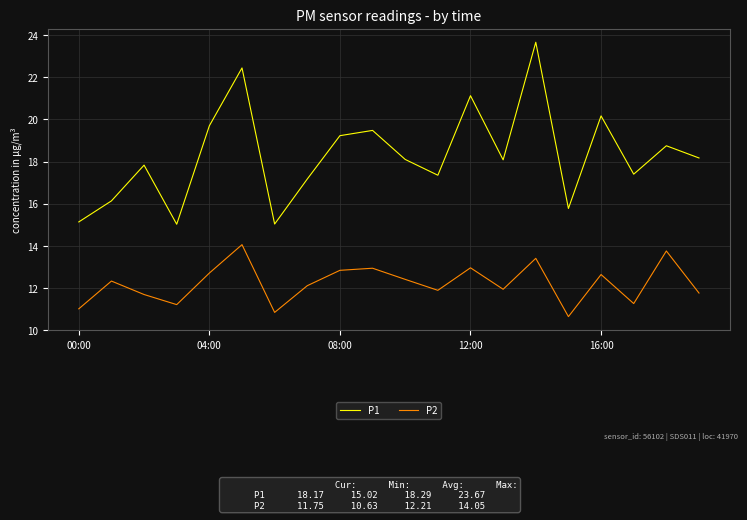

True or false: P2 and P1 intersect in this chart.

False